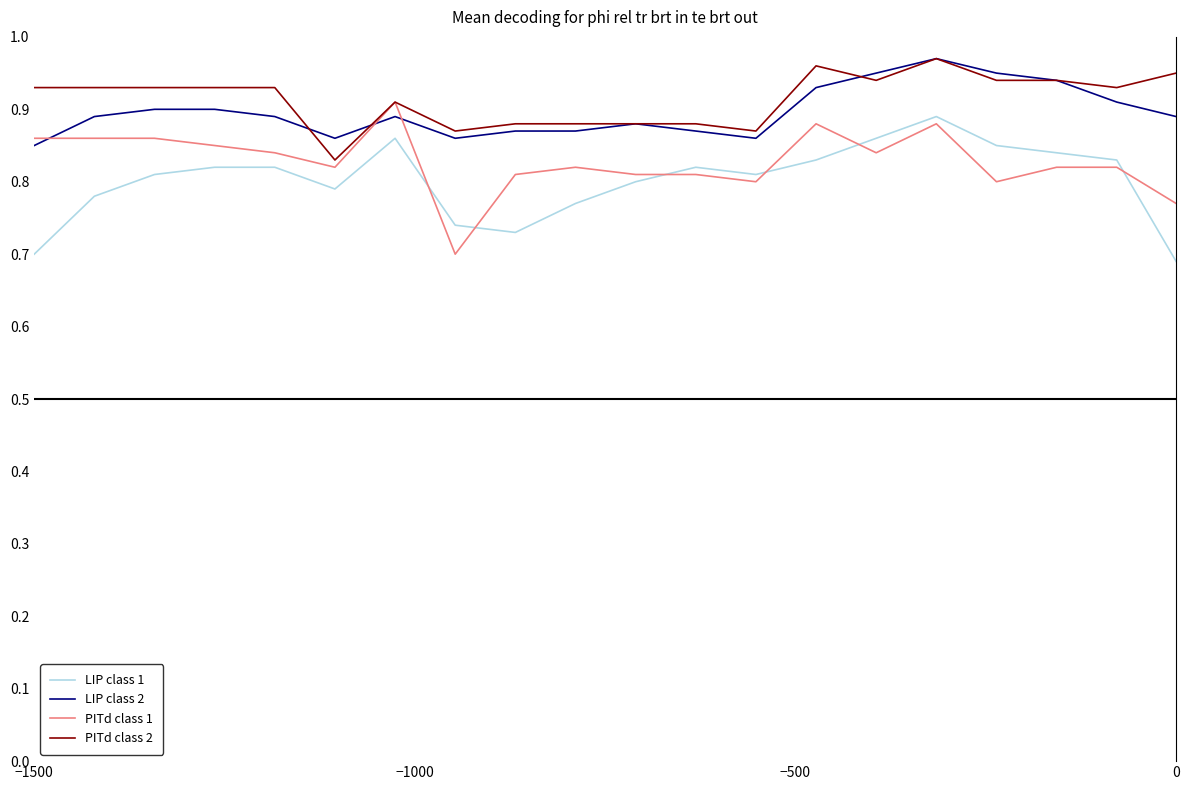

True or false: PITd class 2 and LIP class 1 intersect in this chart.

False